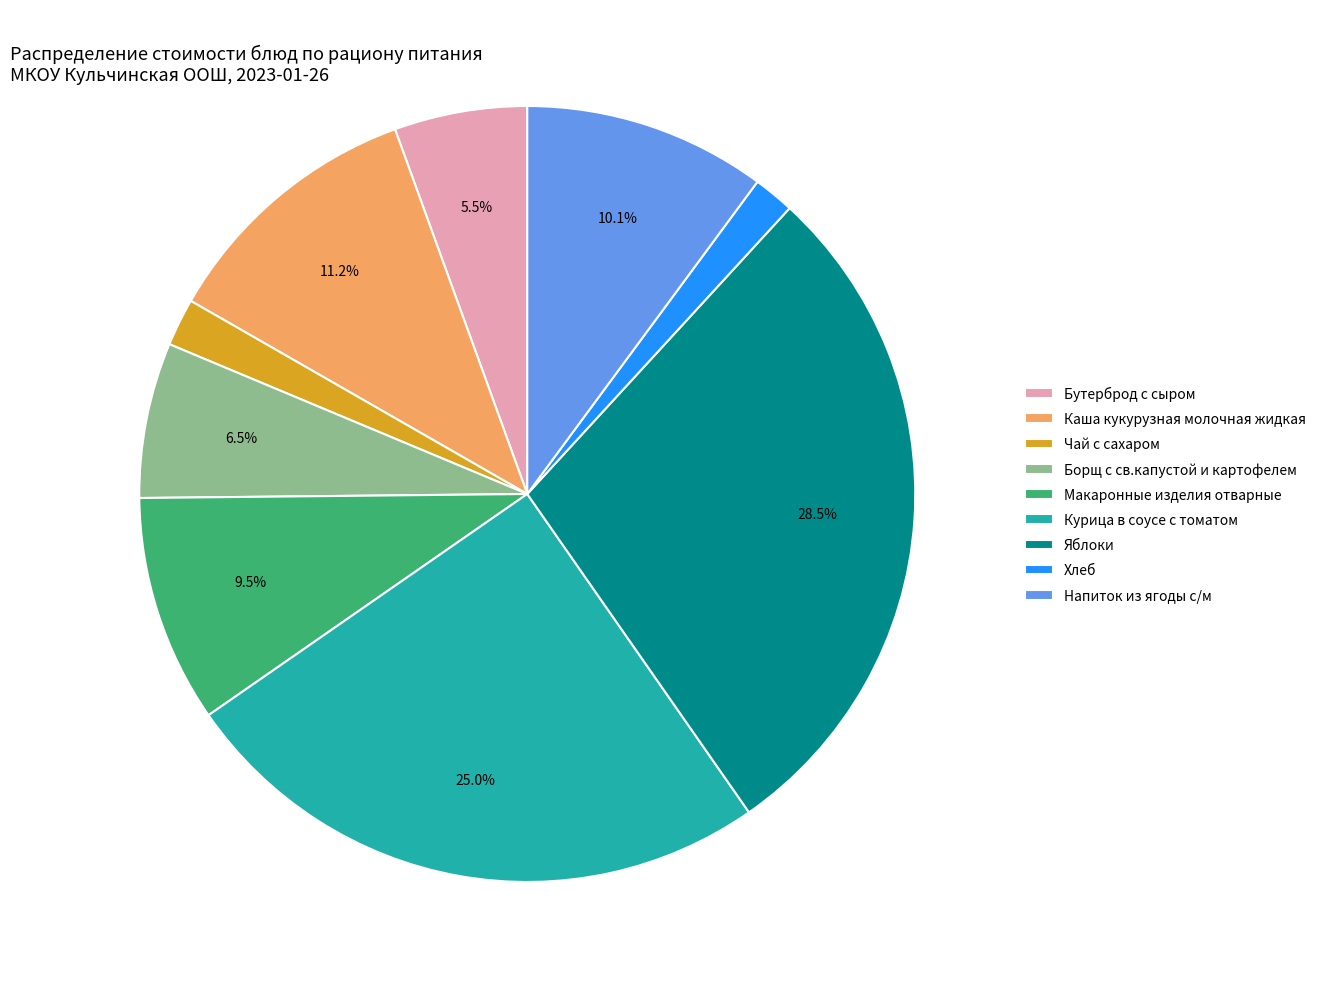

Approximately how many times larger is the value at Курица в соусе с томатом compared to Напиток из ягоды с/м?

2.5